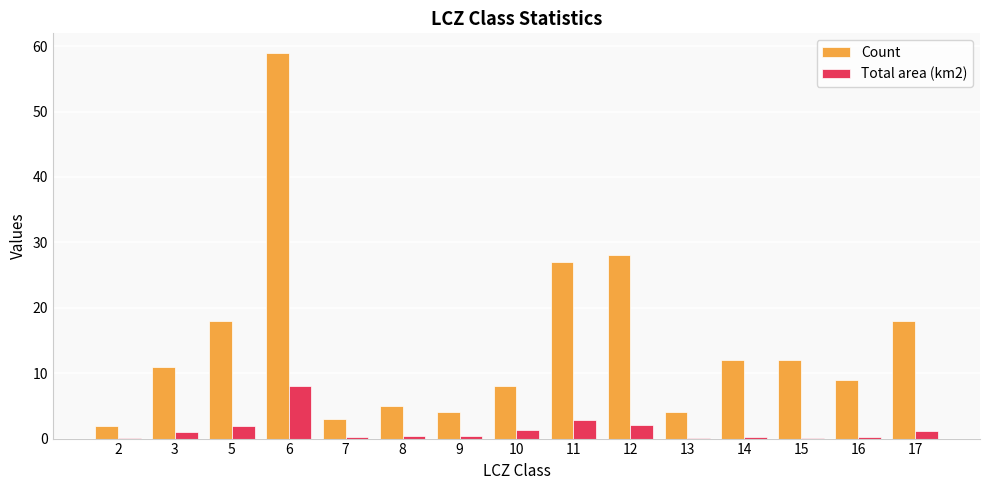

Which category has the highest value across all series?

6